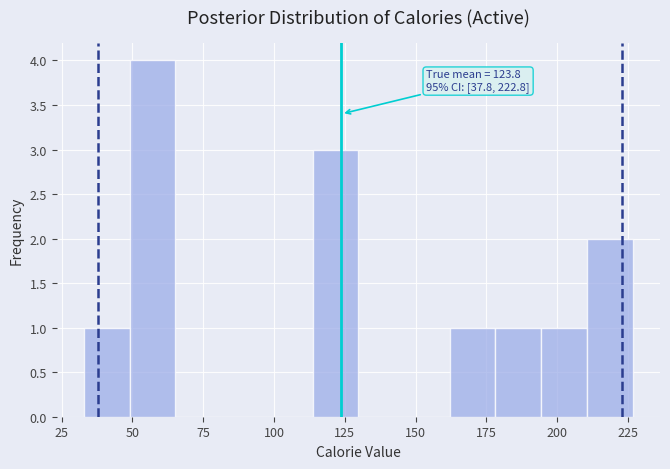

Read against the x-axis, roughly where is the centre of the tallest bar?

55